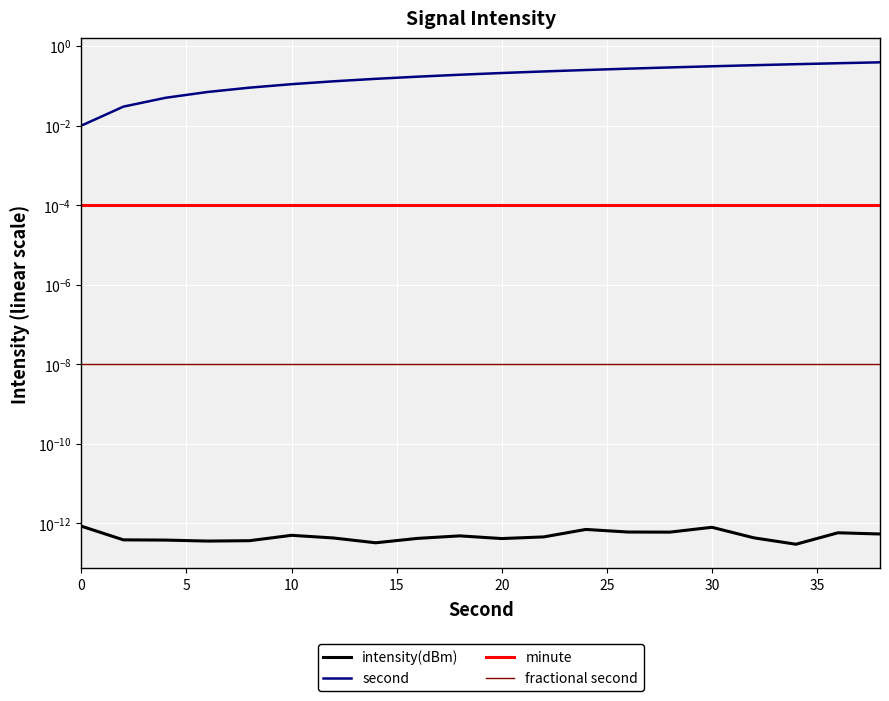

True or false: intensity(dBm) and minute intersect in this chart.

False